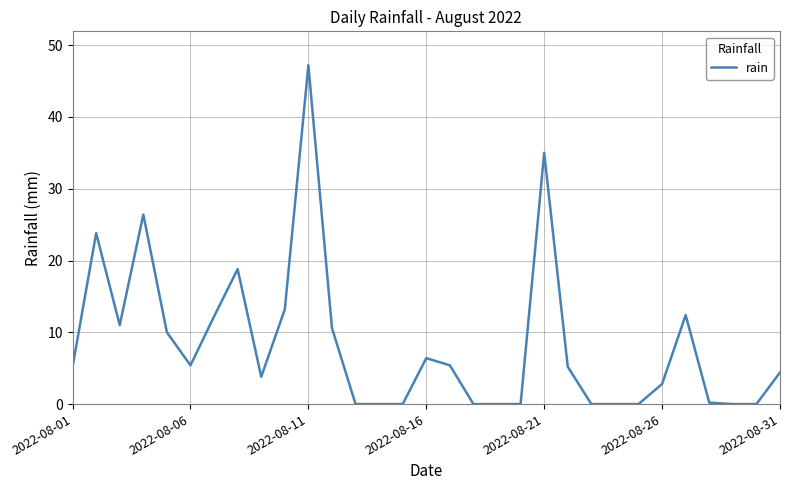

What is the difference between the maximum and minimum values?

47.2